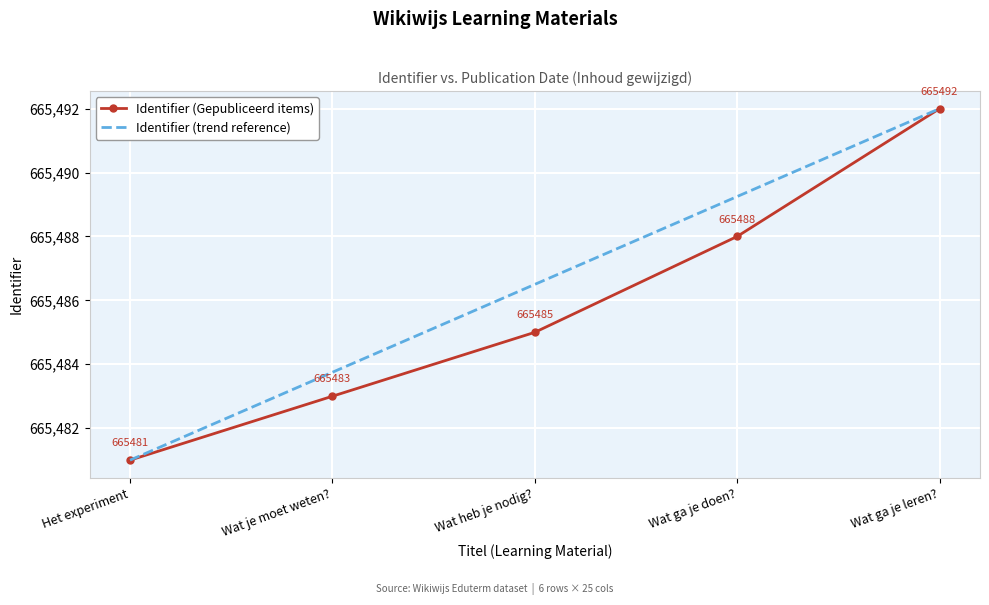

The value of Identifier (trend reference) at Wat heb je nodig? is 665486.5. True or false?

True